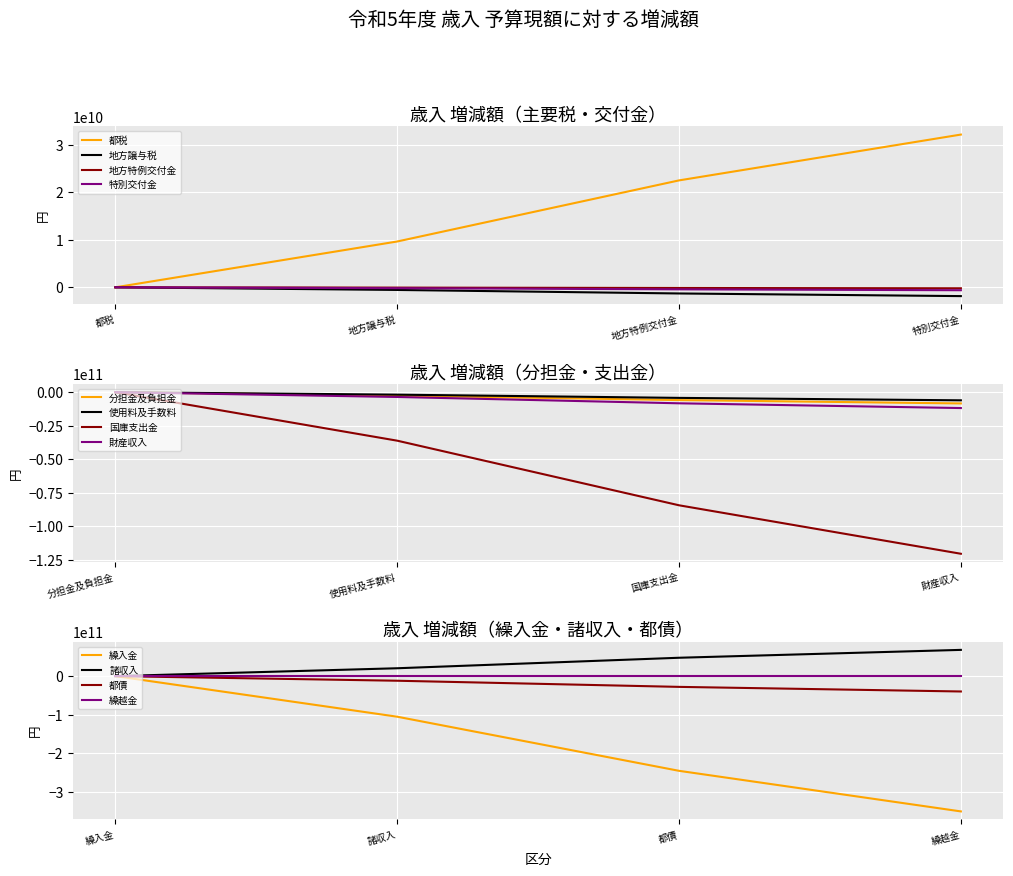

Which has a higher value, 地方特例交付金 or 都税?

都税